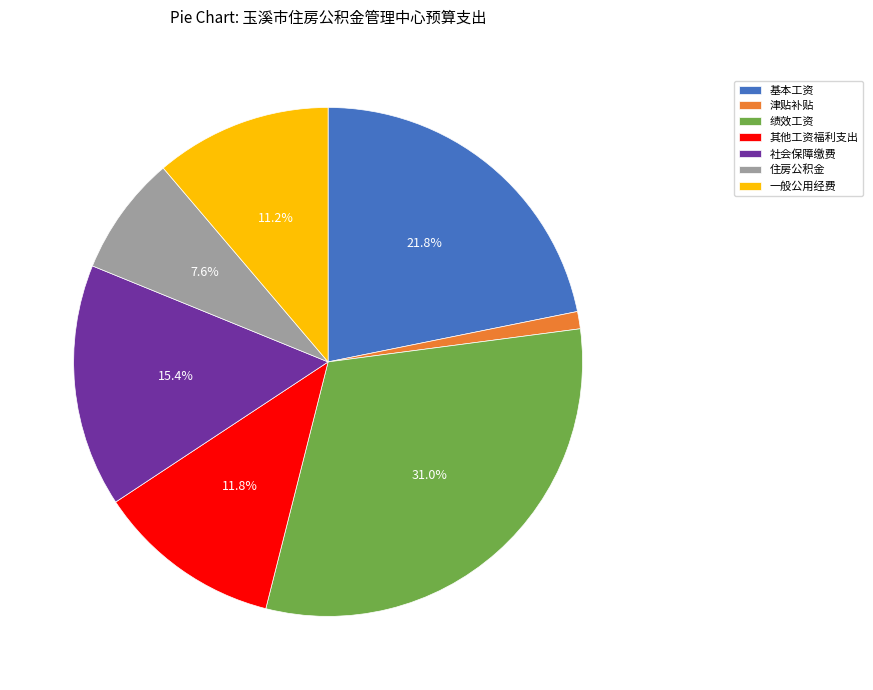

To the nearest percent, what is the difference between the largest and smallest slice percentages?

30%